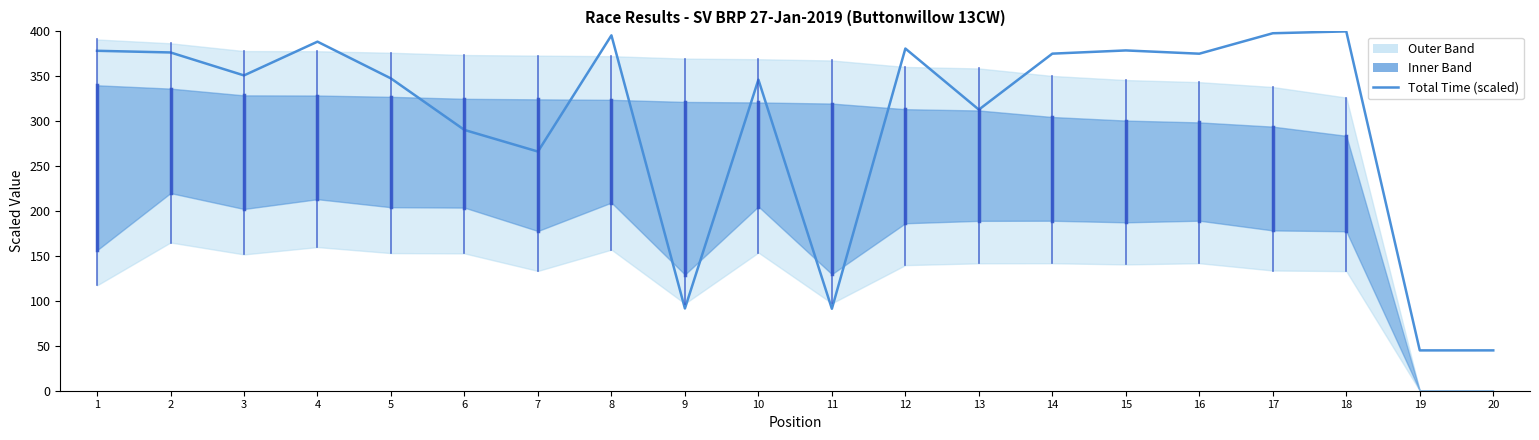

Count the number of values greater than 375.

10